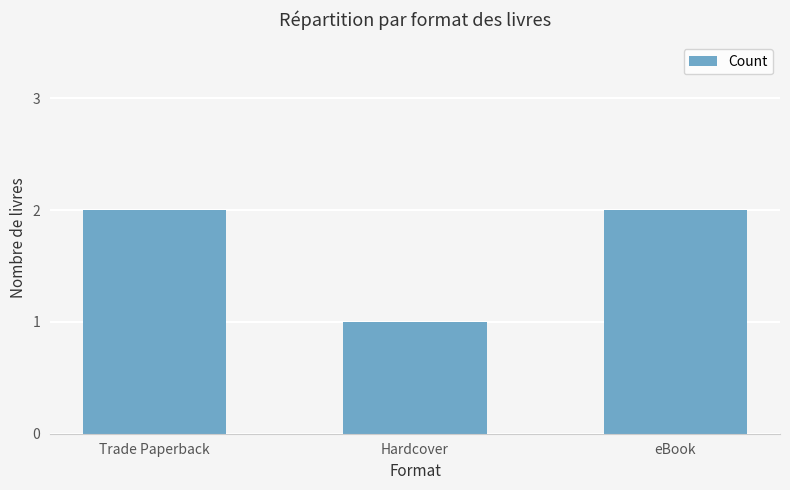

How many bars are there in total?

3